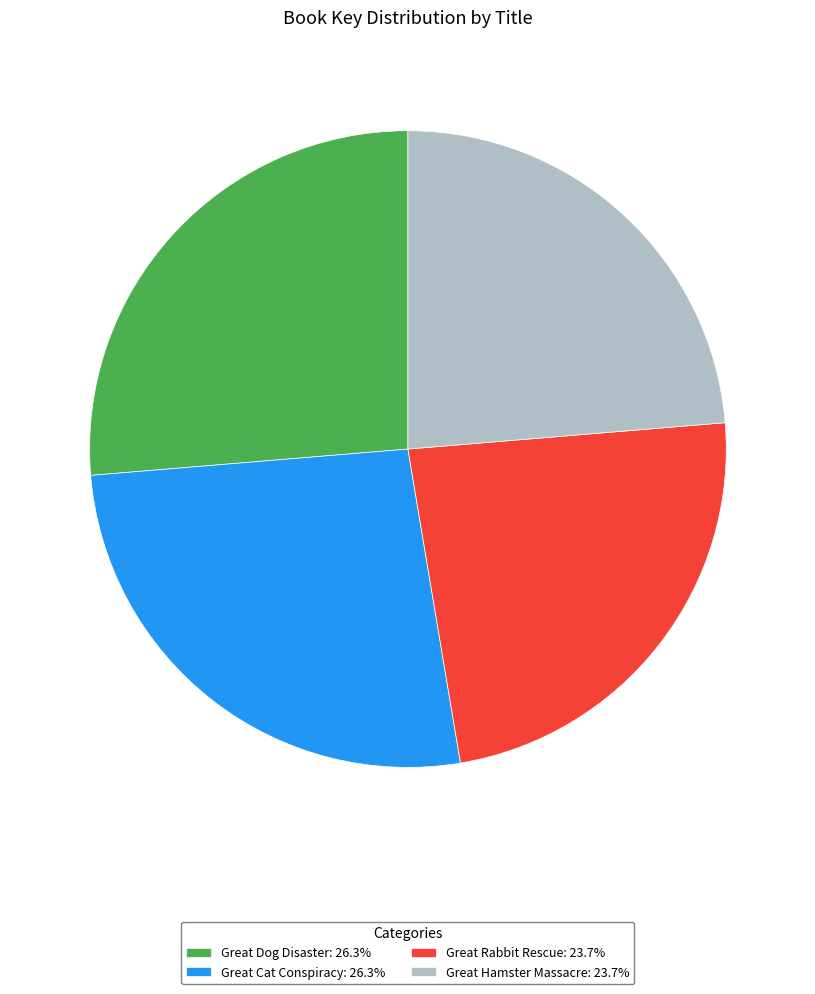

Approximately how many times larger is the value at Great Hamster Massacre: 23.7% compared to Great Rabbit Rescue: 23.7%?

1.0